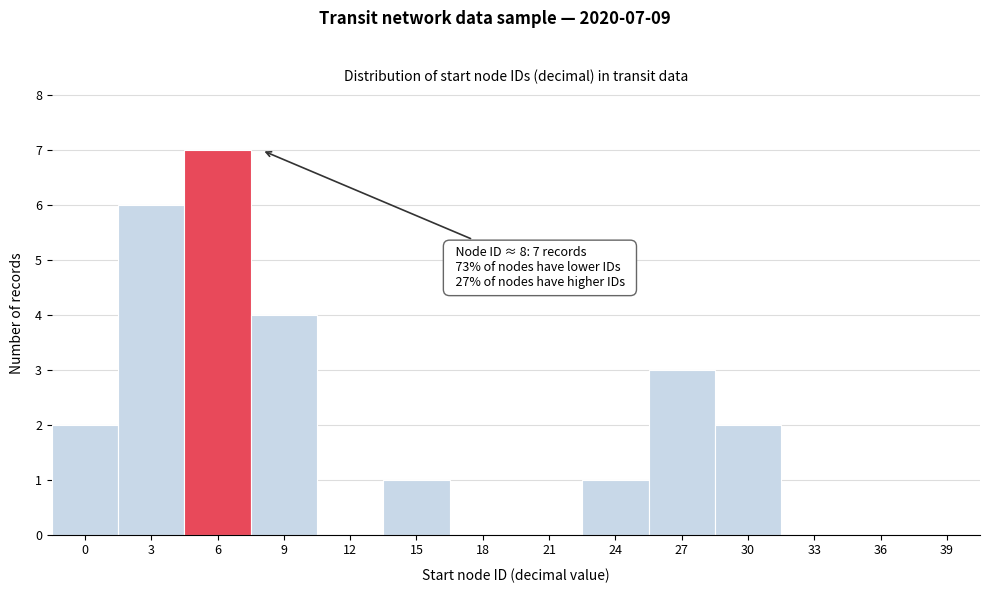

Reading left to right, what are all the values shown in this chart?

0=2	3=6	6=7	9=4	12=0	15=1	18=0	21=0	24=1	27=3	30=2	33=0	36=0	39=0